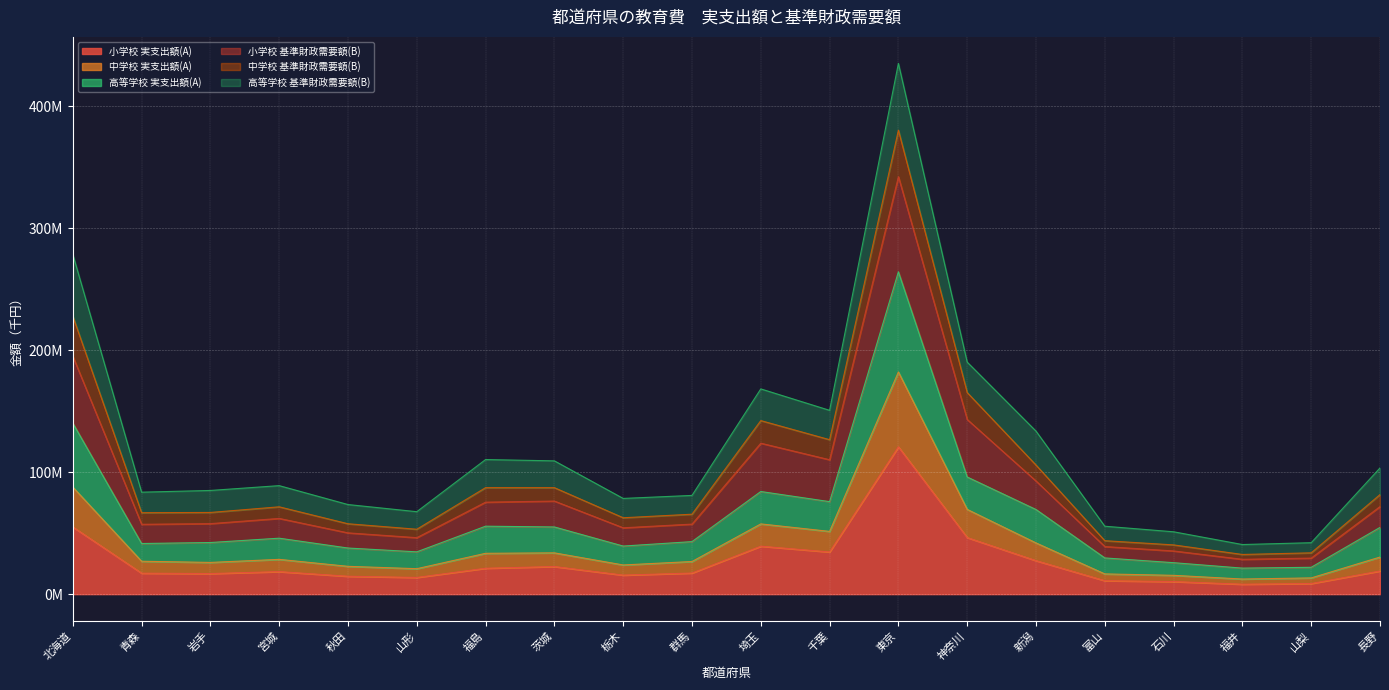

At how many categories does at least one series exceed 65?

16